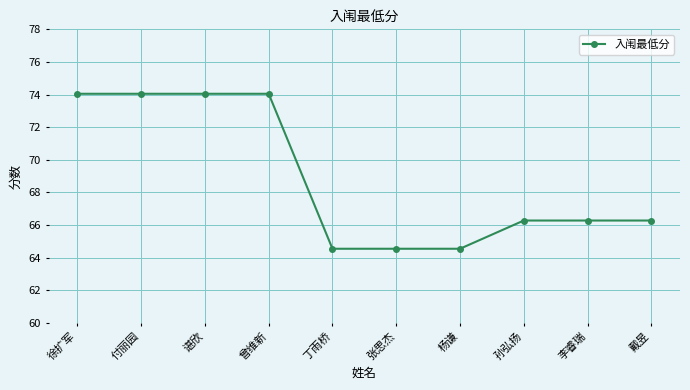

Where does the data first go above 66?

徐扩军